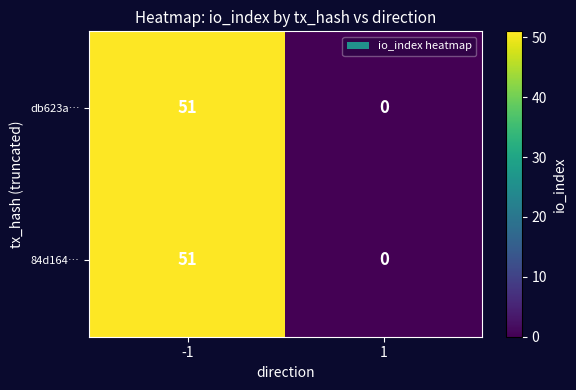

What is the maximum value for 84d164…?

51